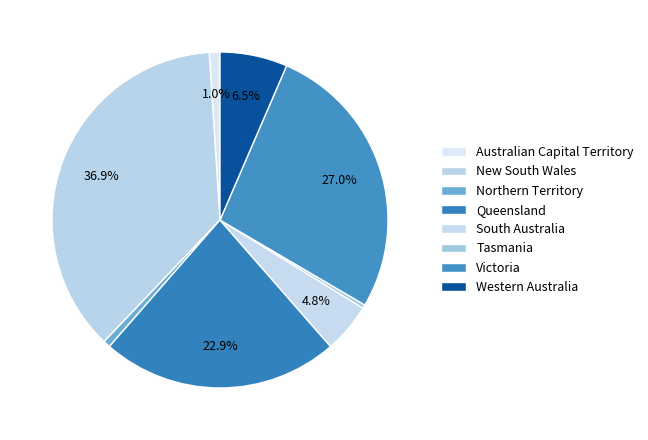

How many slices are in this pie chart?

8